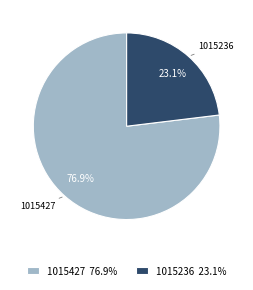

What percentage do 1015236 and 1015427 together represent?

100.0%